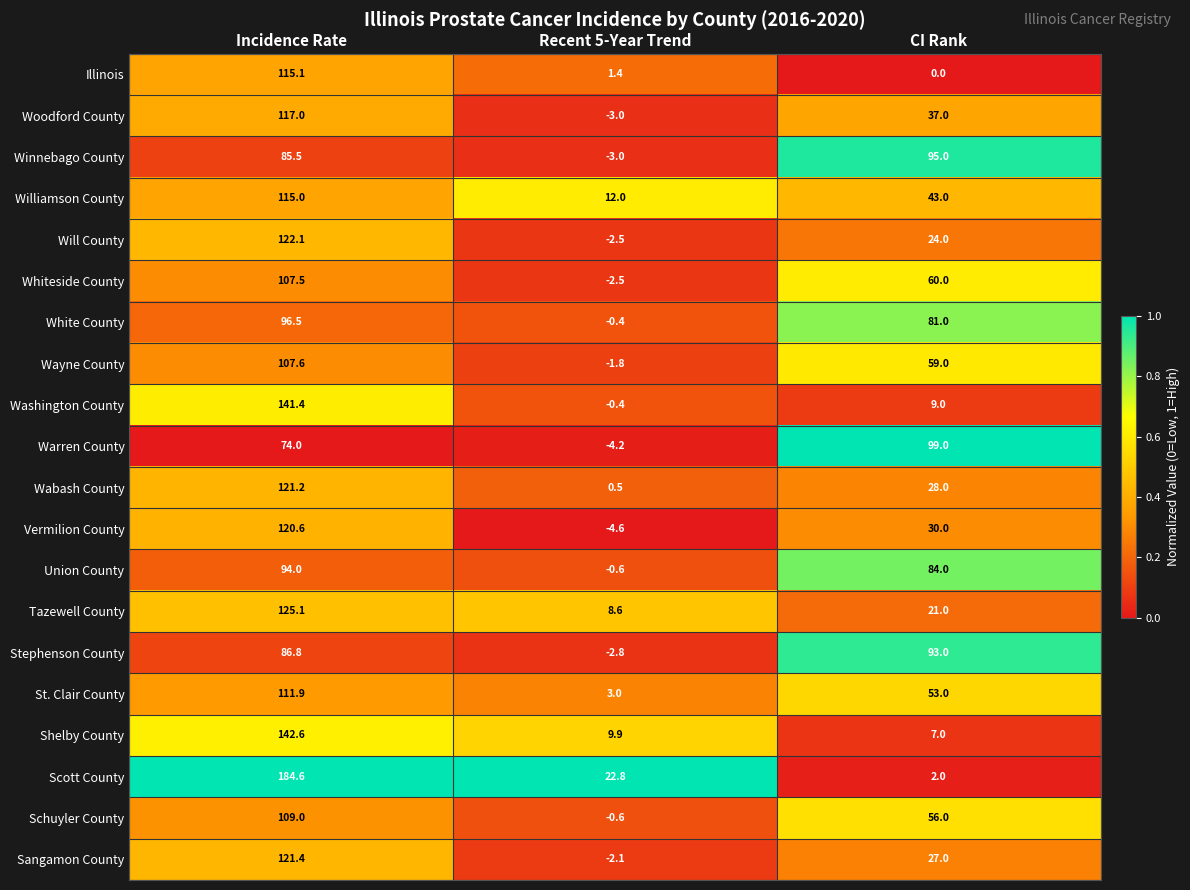

Which series has the largest total across all categories?

Scott County